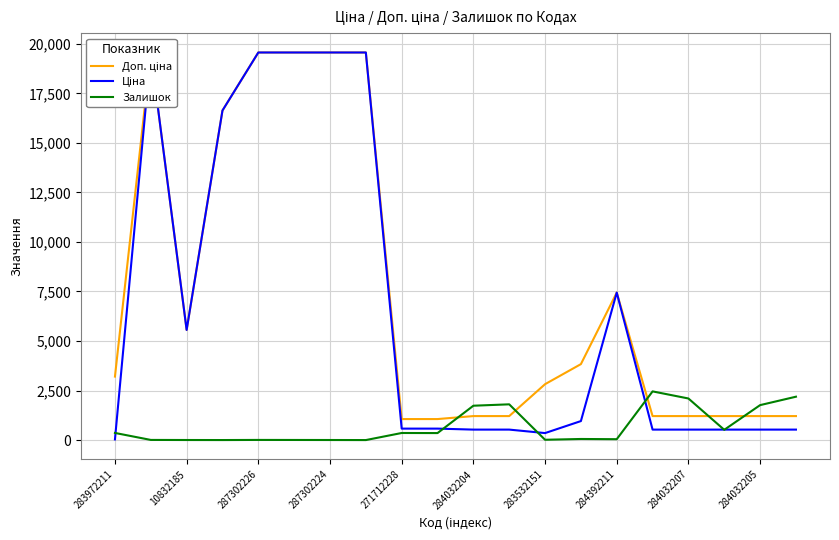

True or false: Доп. ціна and Ціна intersect in this chart.

False